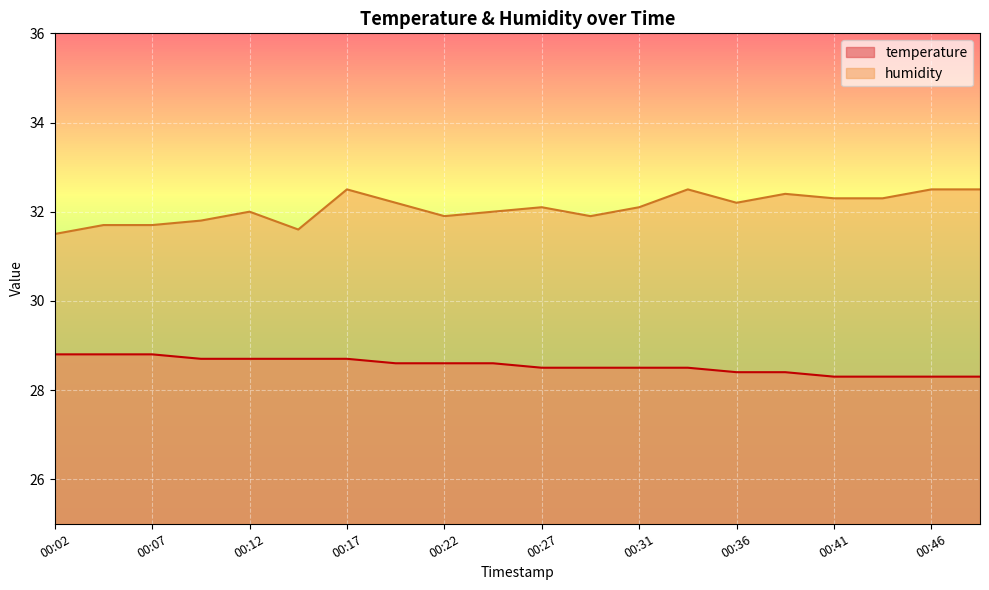

What is the difference between the highest and lowest values at 00:22?

3.3